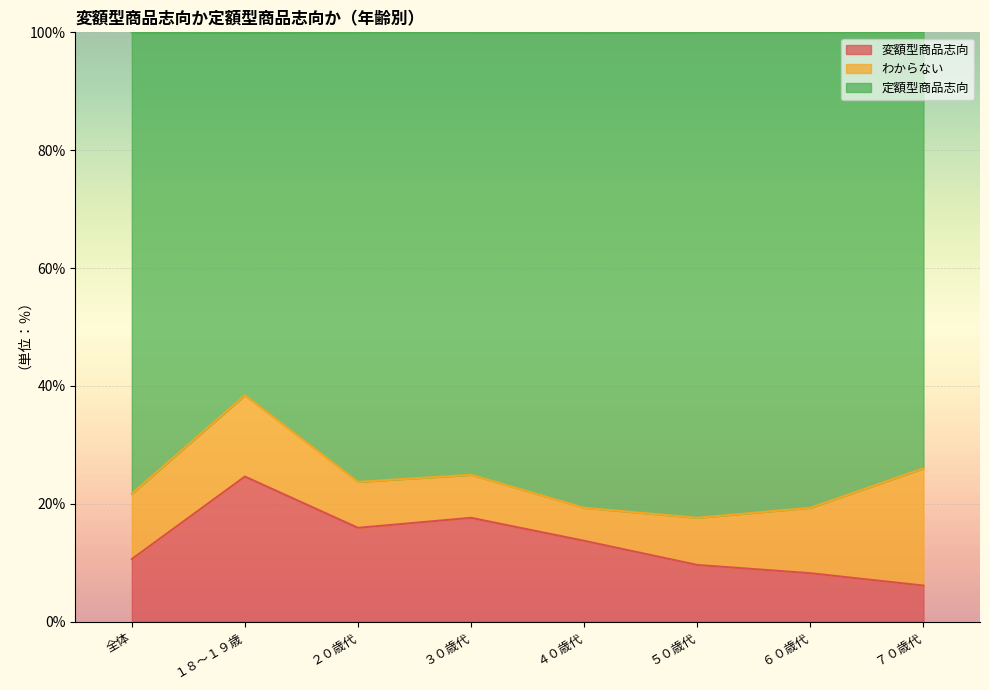

Is it true that 変額型商品志向 equals 5.4 at ３０歳代?

False